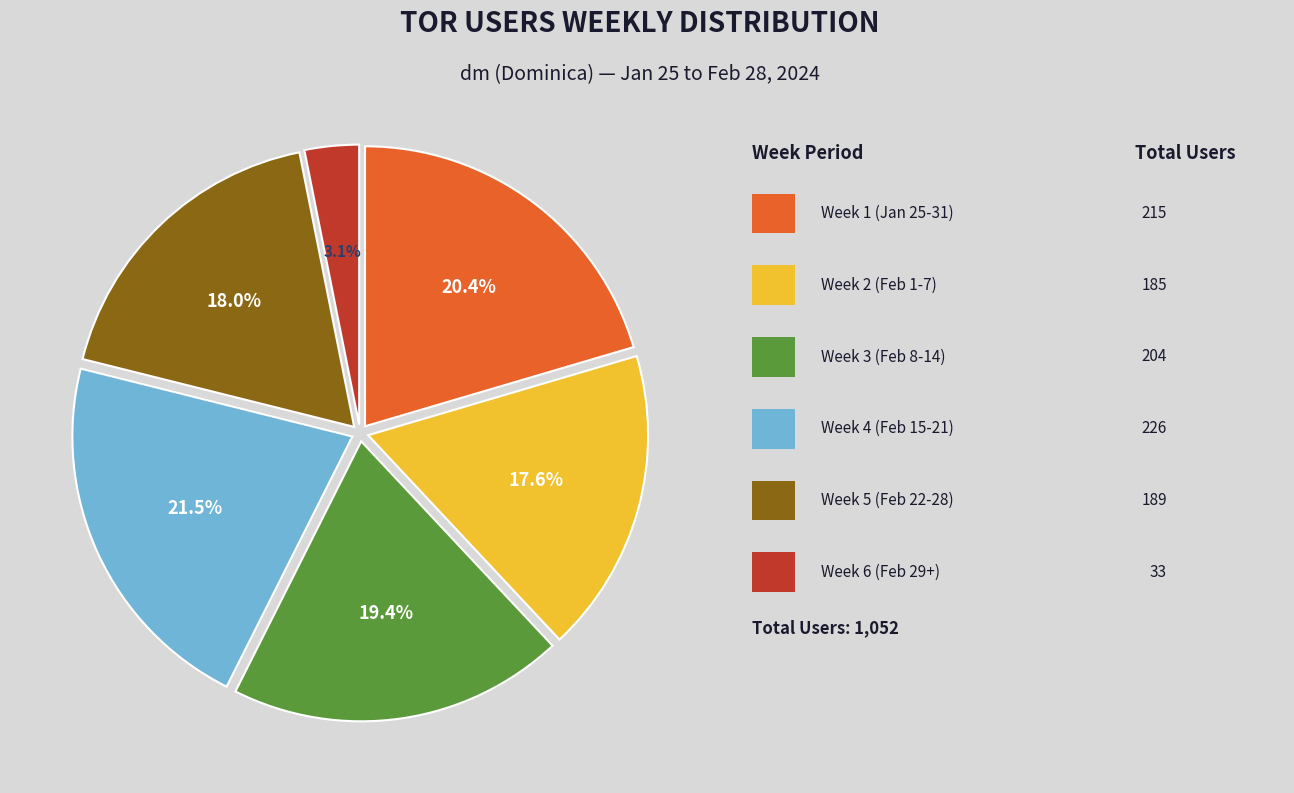

Is there any slice that represents more than half of the pie?

No